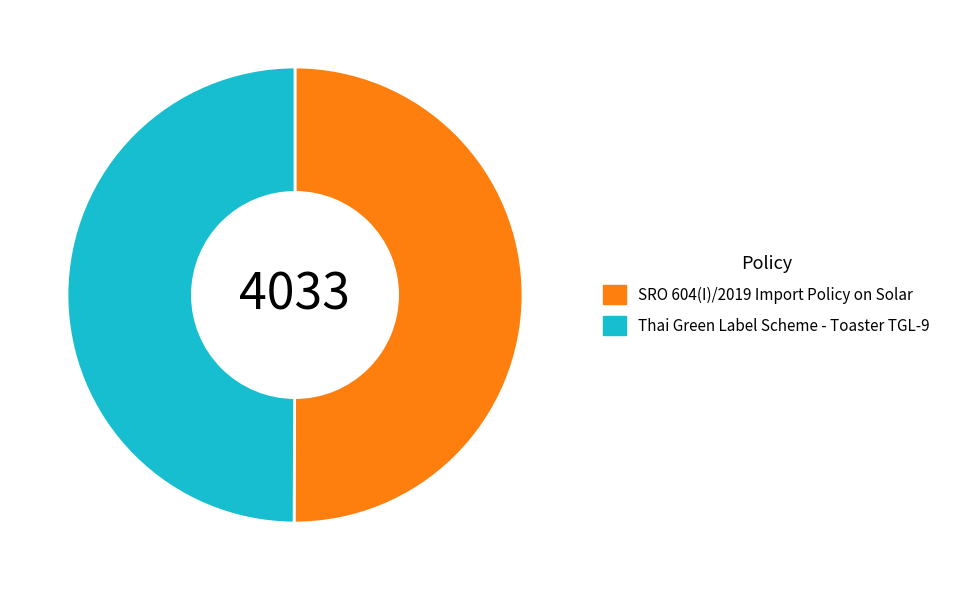

Do SRO 604(I)/2019 Import Policy on Solar and Thai Green Label Scheme - Toaster TGL-9 together represent more than half of the pie?

Yes